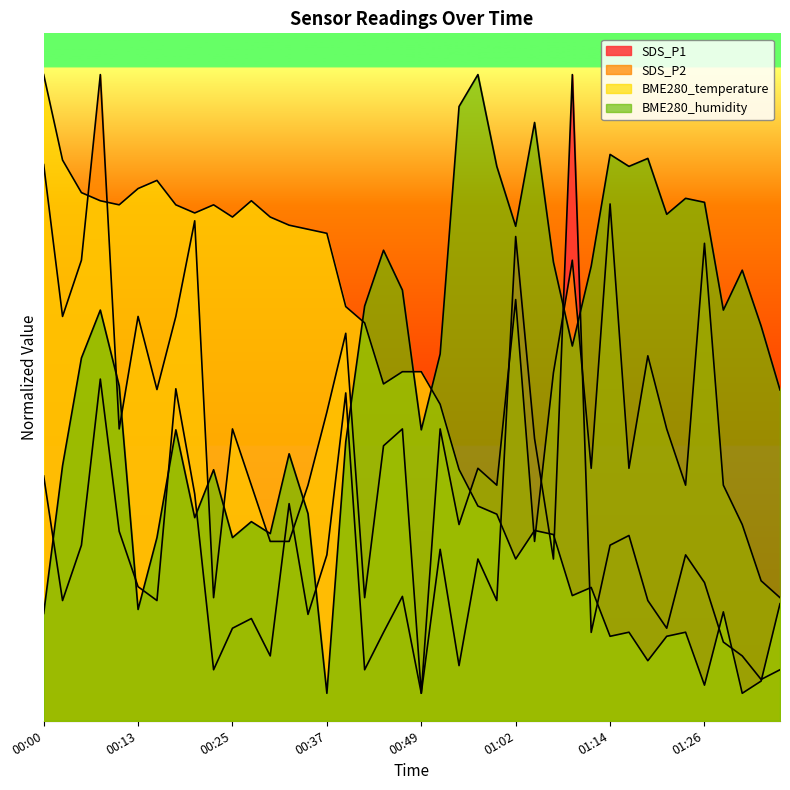

What is the value of the BME280_humidity point at the 36th from the left?

37.7